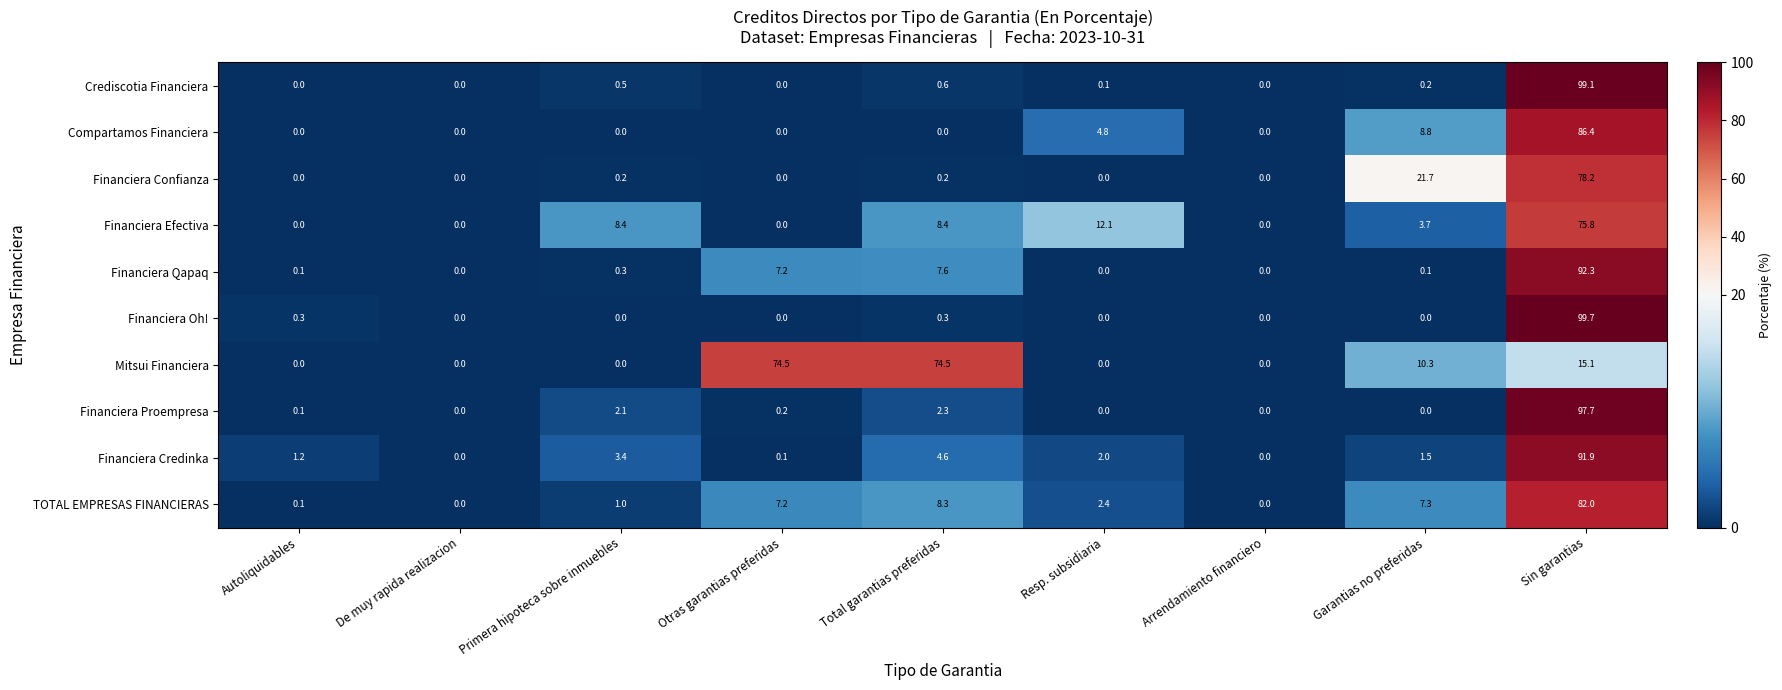

Which series has the largest range (max minus min)?

Financiera Oh!